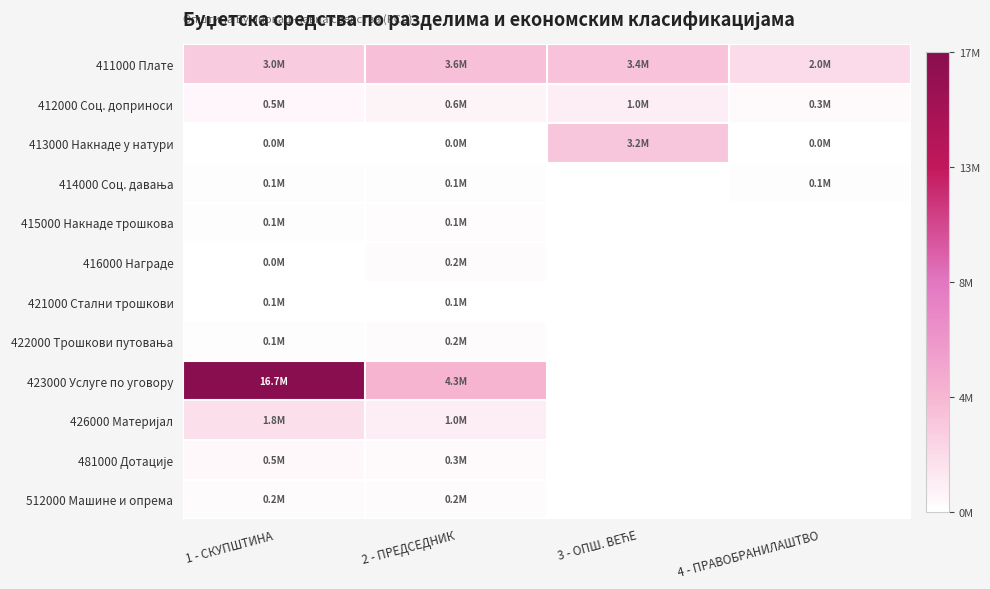

What is the total value across all series at 3 - ОПШ. ВЕЋЕ?

7650000